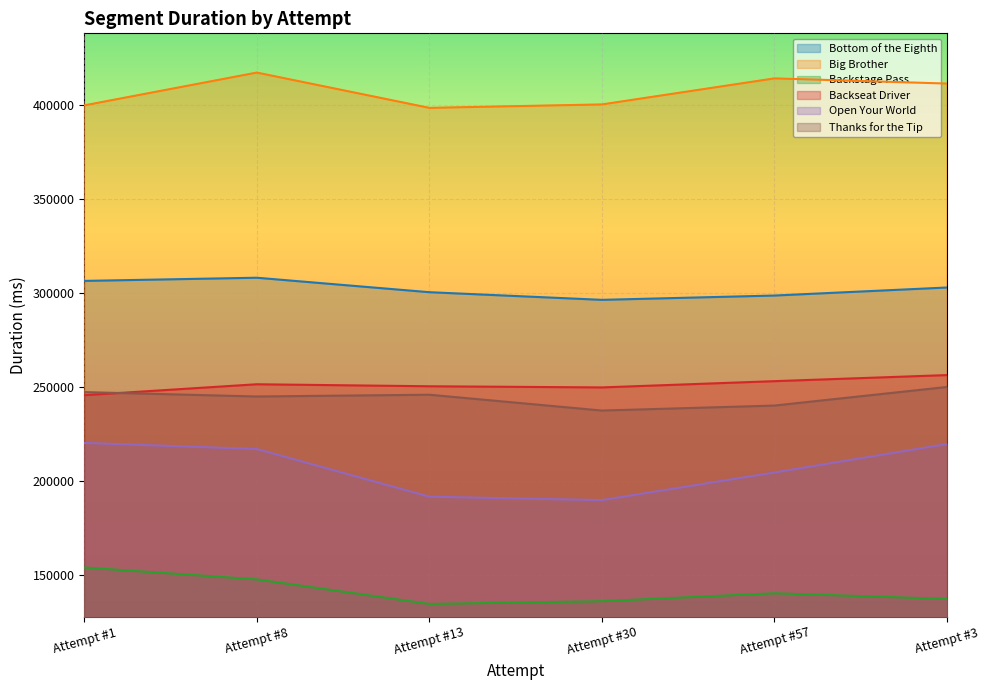

What is the sum of the Bottom of the Eighth values at Attempt #8 and Attempt #57?

607246